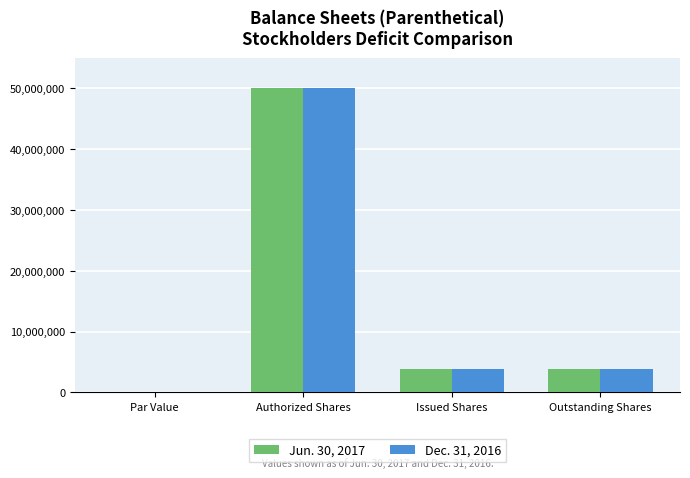

At which label does Jun. 30, 2017 first exceed 3800000?

Authorized Shares